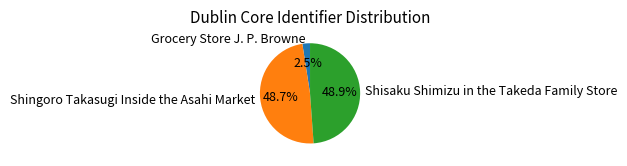

Combined, what portion of the pie is Shingoro Takasugi Inside the Asahi Market and Grocery Store J. P. Browne?

51.1%